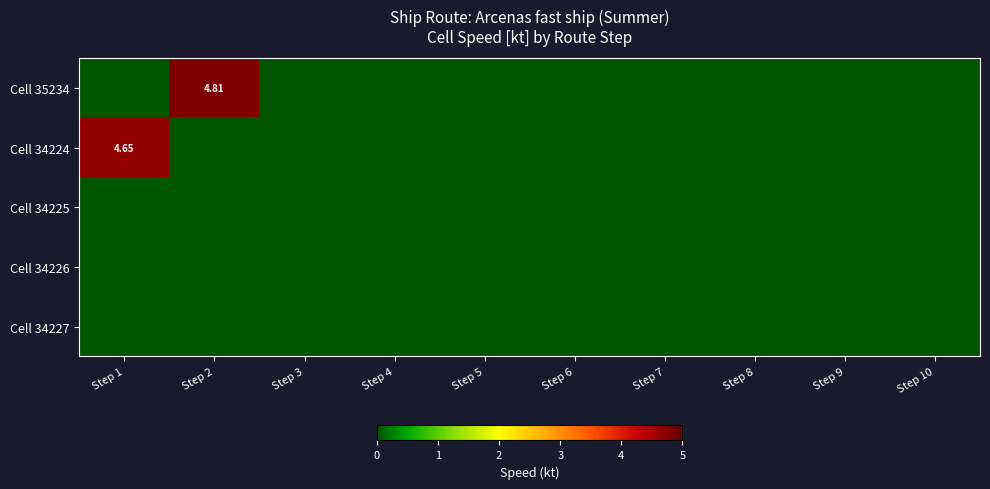

How many values in the Cell 34224 series exceed 0?

1